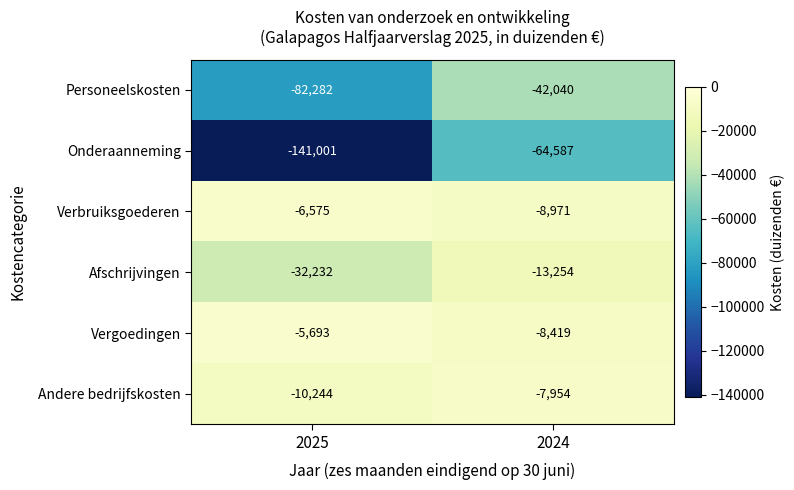

Reading left to right, list all the values displayed in this chart.

Personeelskosten: 2025=-82282	2024=-42040
Onderaanneming: 2025=-141001	2024=-64587
Verbruiksgoederen: 2025=-6575	2024=-8971
Afschrijvingen: 2025=-32232	2024=-13254
Vergoedingen: 2025=-5693	2024=-8419
Andere bedrijfskosten: 2025=-10244	2024=-7954